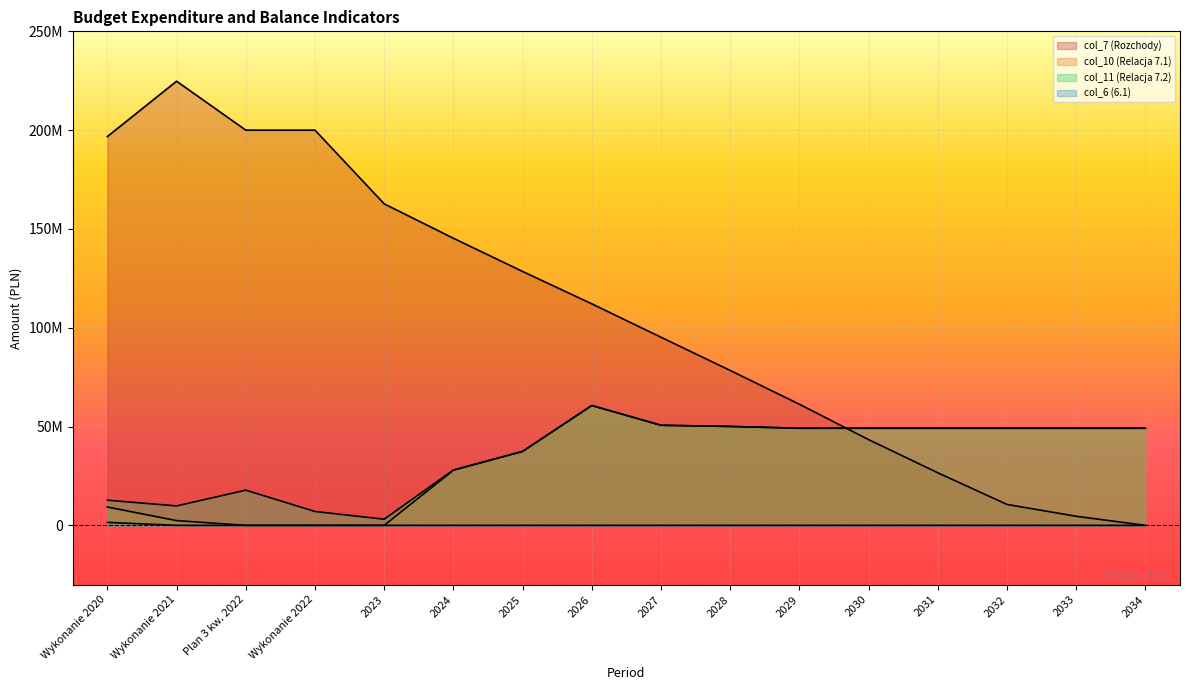

Which label corresponds to the largest value in the chart?

Wykonanie 2021